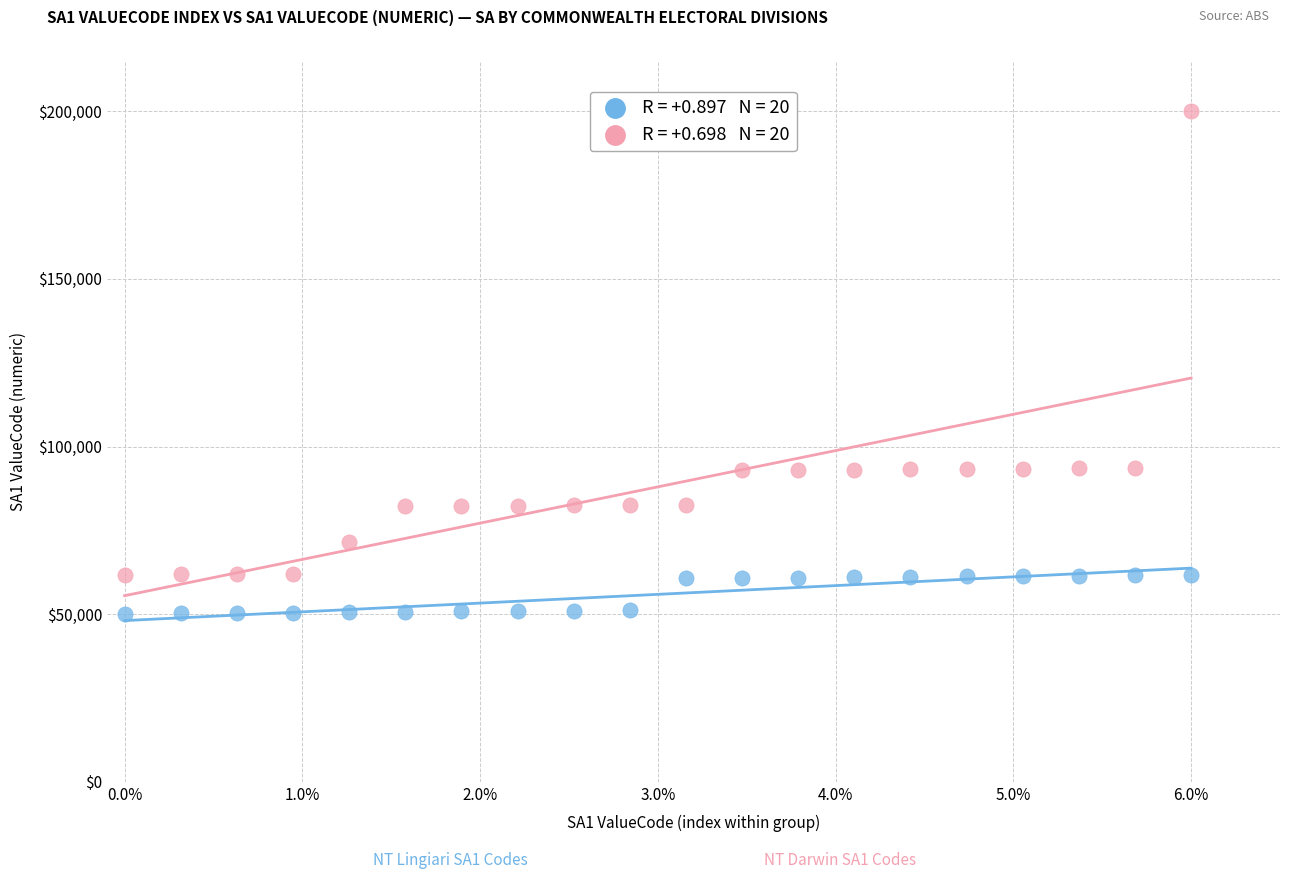

Across all data points, what is the range of Y values (max minus min)?

150000.0